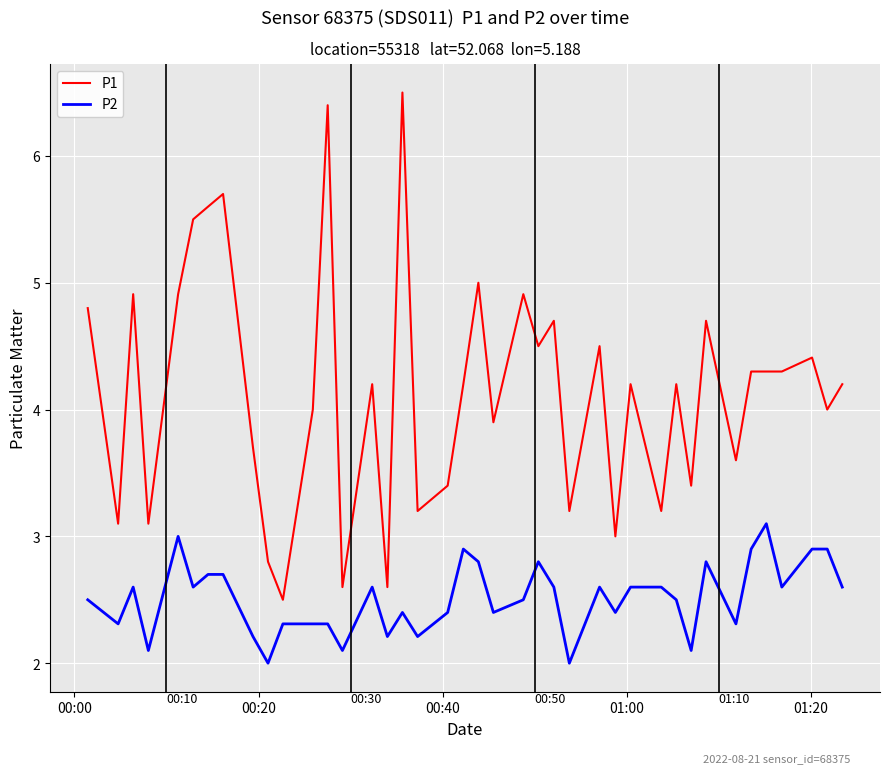

True or false: P2 and P1 intersect in this chart.

False